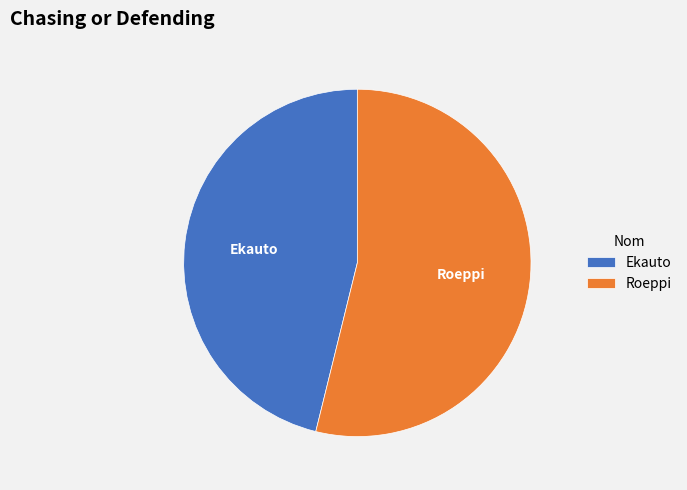

True or false: Ekauto accounts for 46% of the total.

True